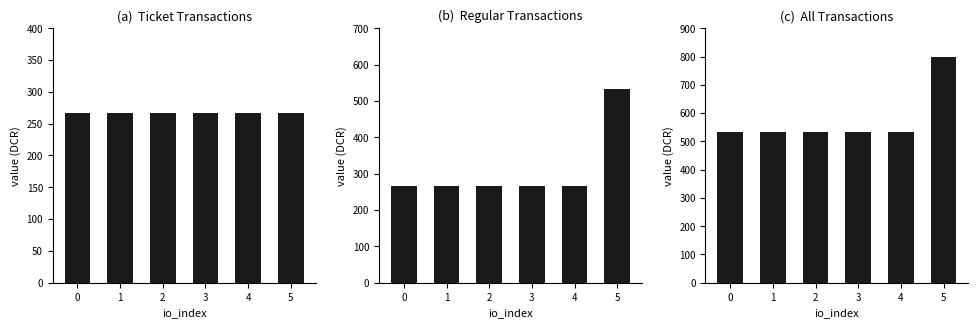

Rank the categories by Regular value from highest to lowest.

5, 0, 1, 2, 3, 4